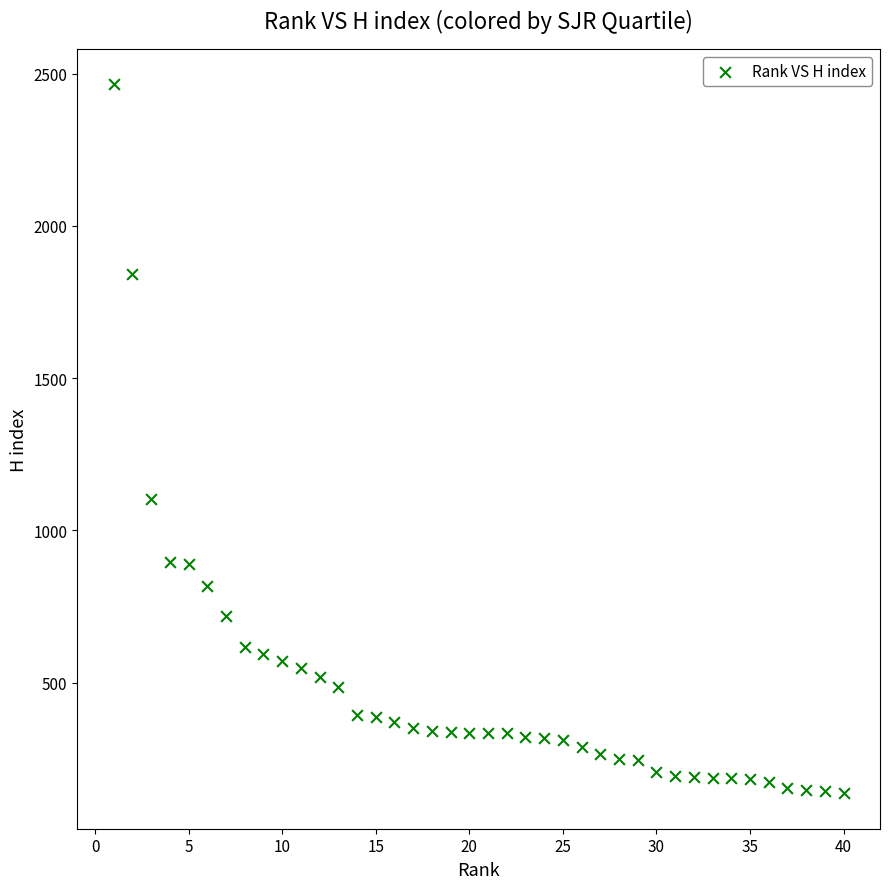

What Y value in the scatter plot is closest to 1301?

1104